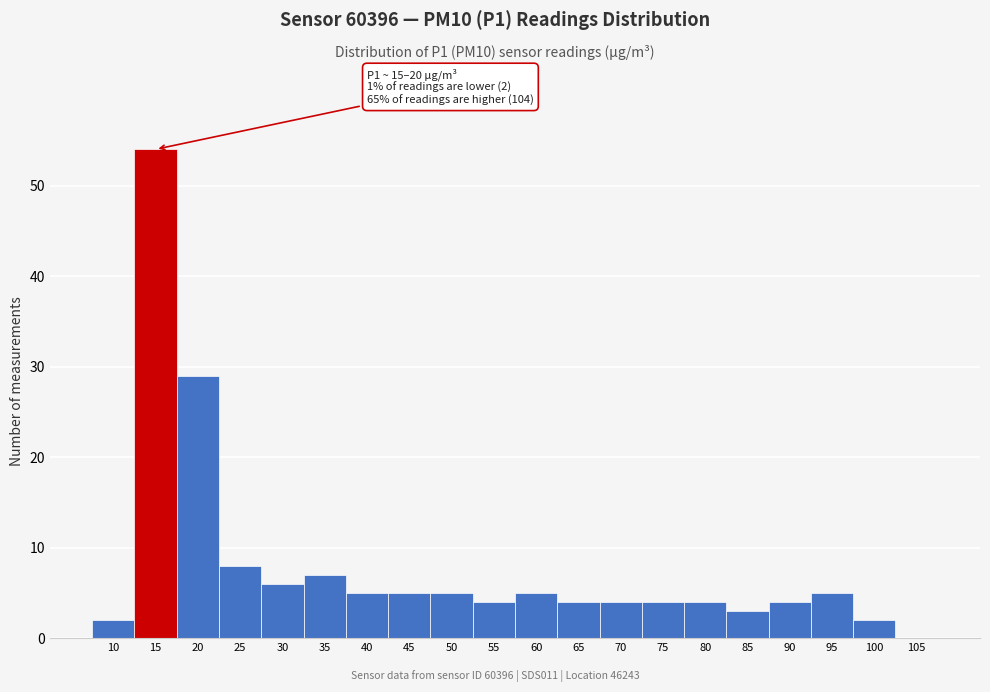

Reading right to left, transcribe all the data shown in this chart.

105=0	100=2	95=5	90=4	85=3	80=4	75=4	70=4	65=4	60=5	55=4	50=5	45=5	40=5	35=7	30=6	25=8	20=29	15=54	10=2